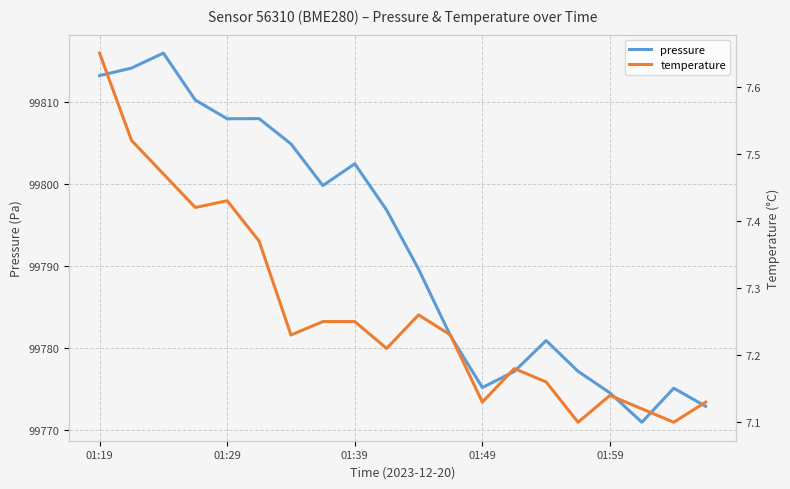

The temperature series shows 7.1 at 18. True or false?

True